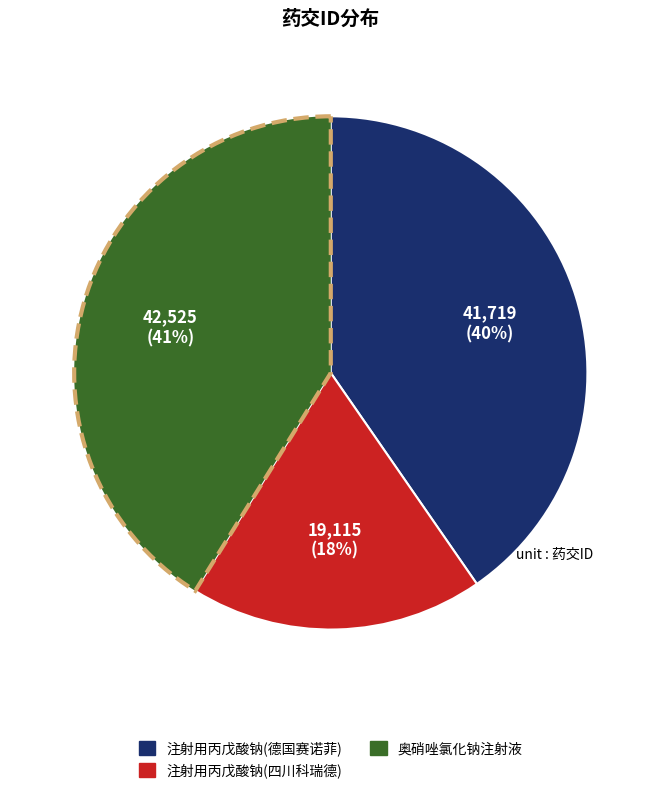

Is there a majority slice in this chart?

No